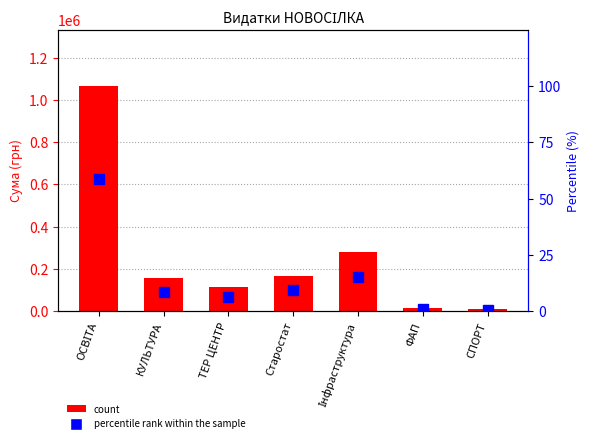

At which category is the sum across all series the highest?

ОСВІТА